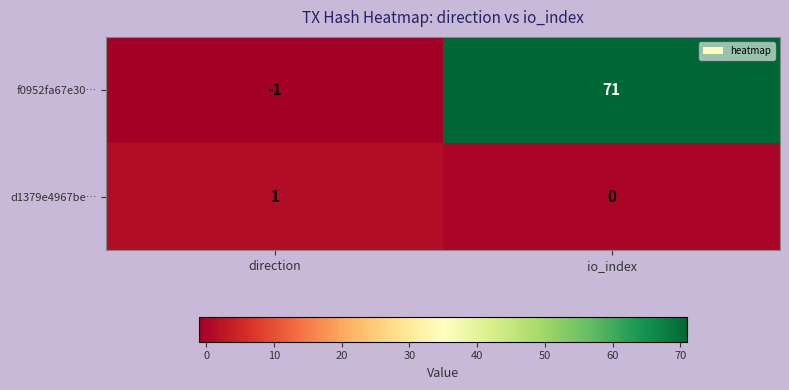

Rank the series by their maximum value, from lowest to highest.

d1379e4967be…, f0952fa67e30…